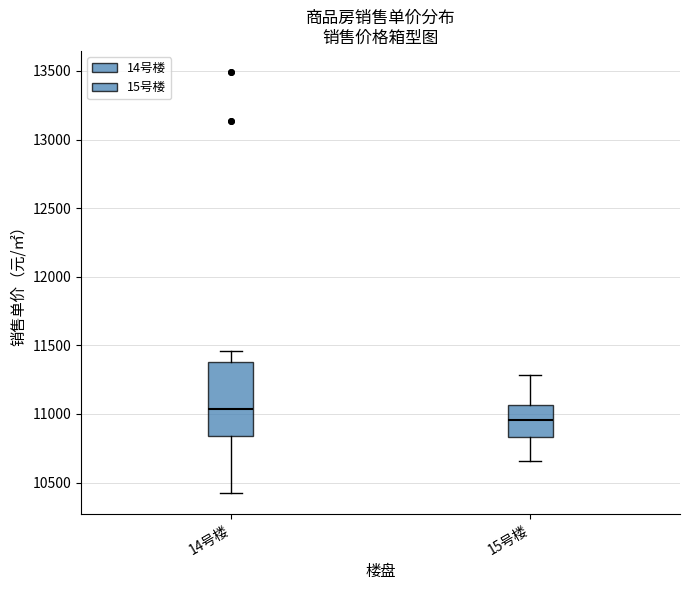

Where does the lower whisker of the box for 14号楼 end on the y-axis? The values are not printed on the chart, so give them approximately, as read against the axis.

10400